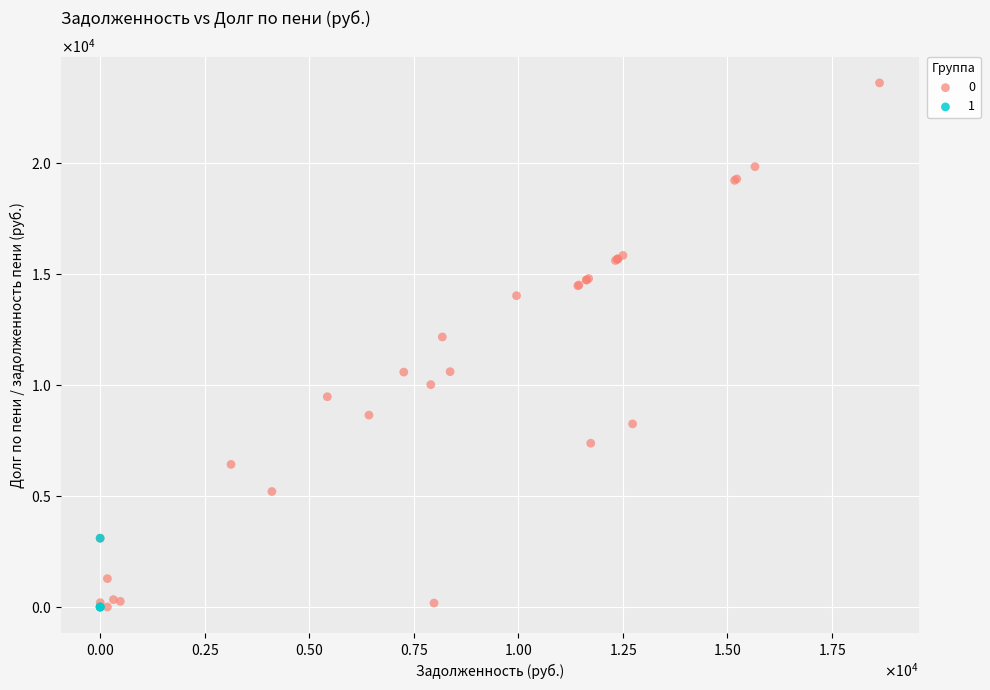

What are all the series names shown in the legend?

0, 1